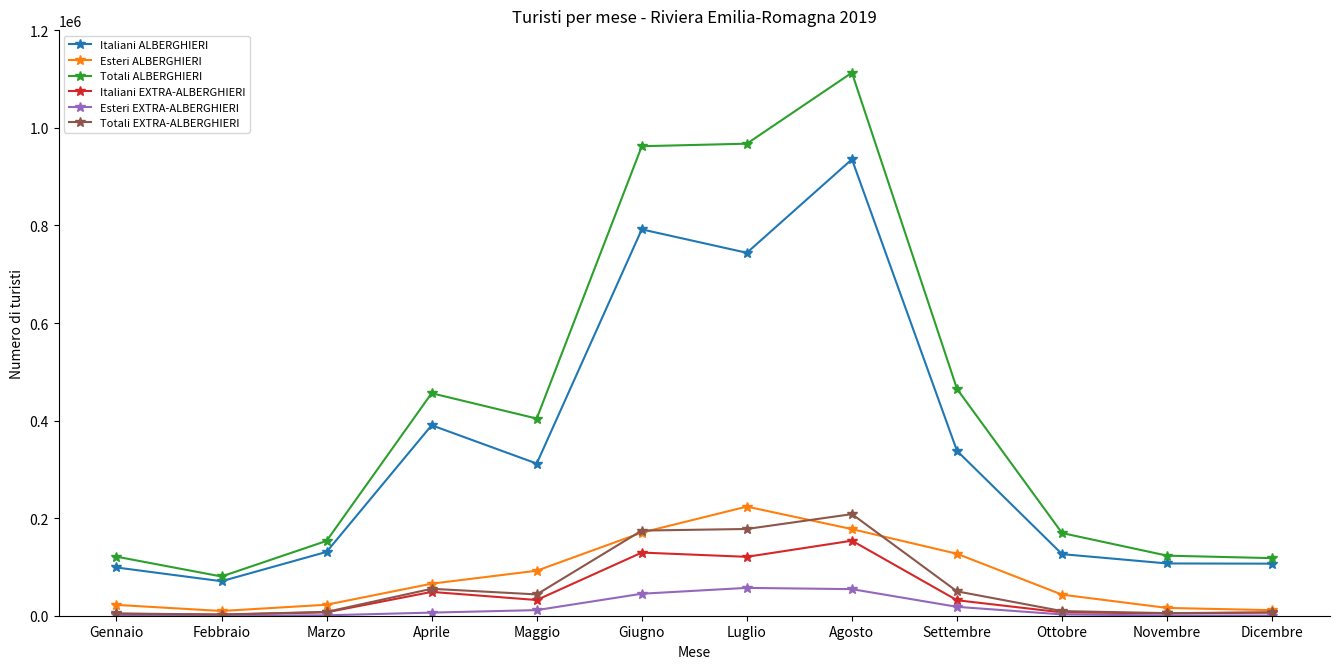

What are all the series names shown in the legend?

Italiani ALBERGHIERI, Esteri ALBERGHIERI, Totali ALBERGHIERI, Italiani EXTRA-ALBERGHIERI, Esteri EXTRA-ALBERGHIERI, Totali EXTRA-ALBERGHIERI